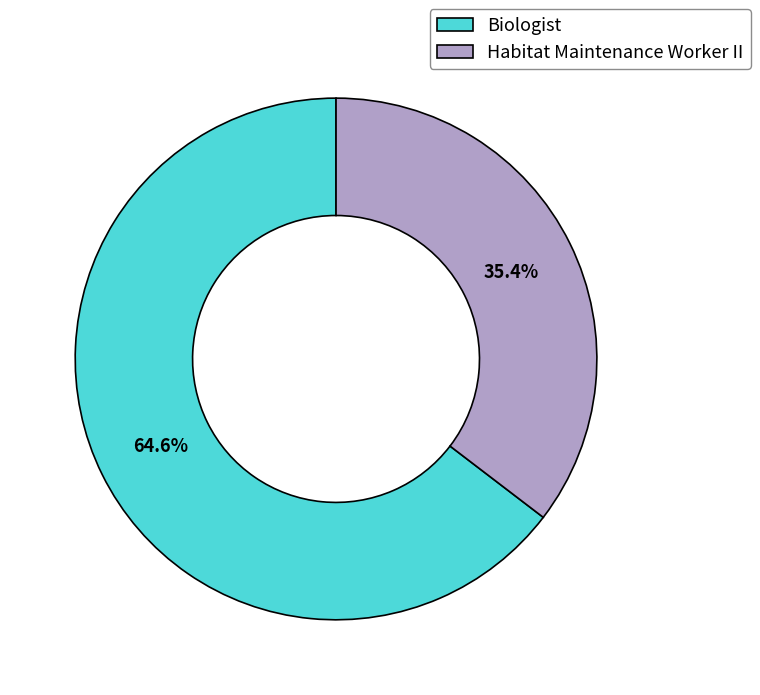

Is it true that Biologist is 53% of the pie?

False